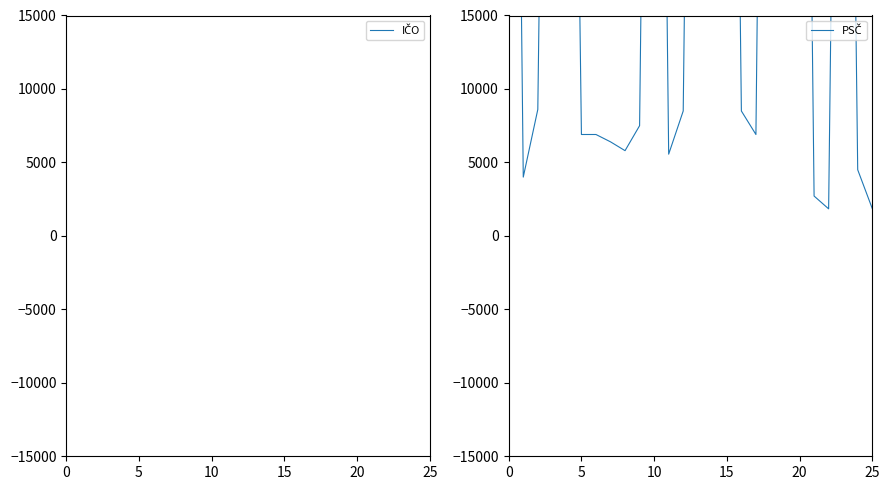

How many series are shown in this chart?

2